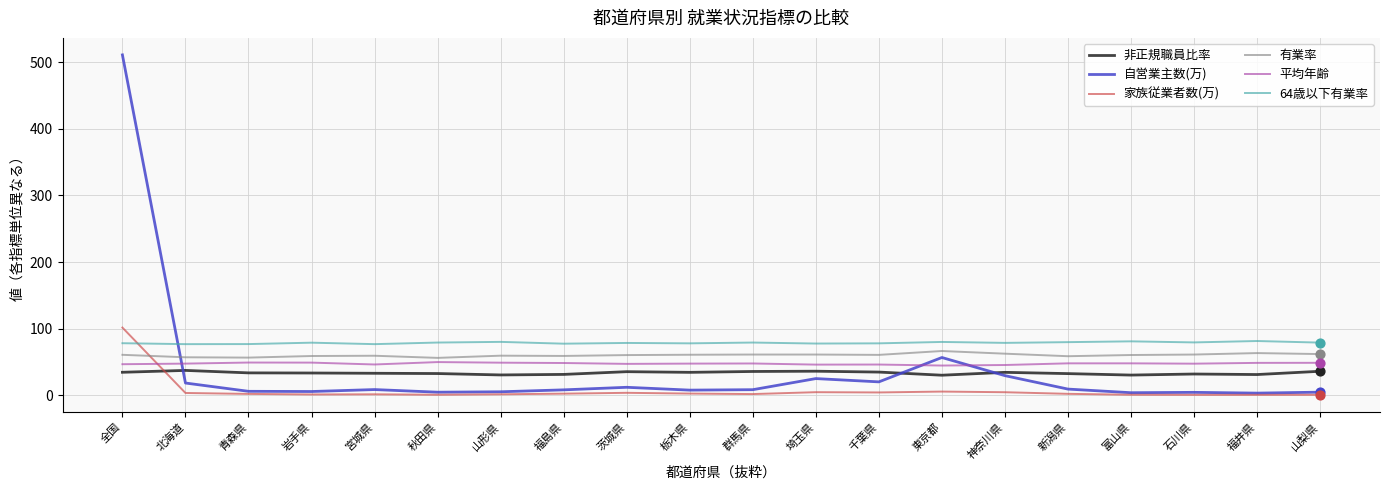

At how many categories does at least one series exceed 262?

1